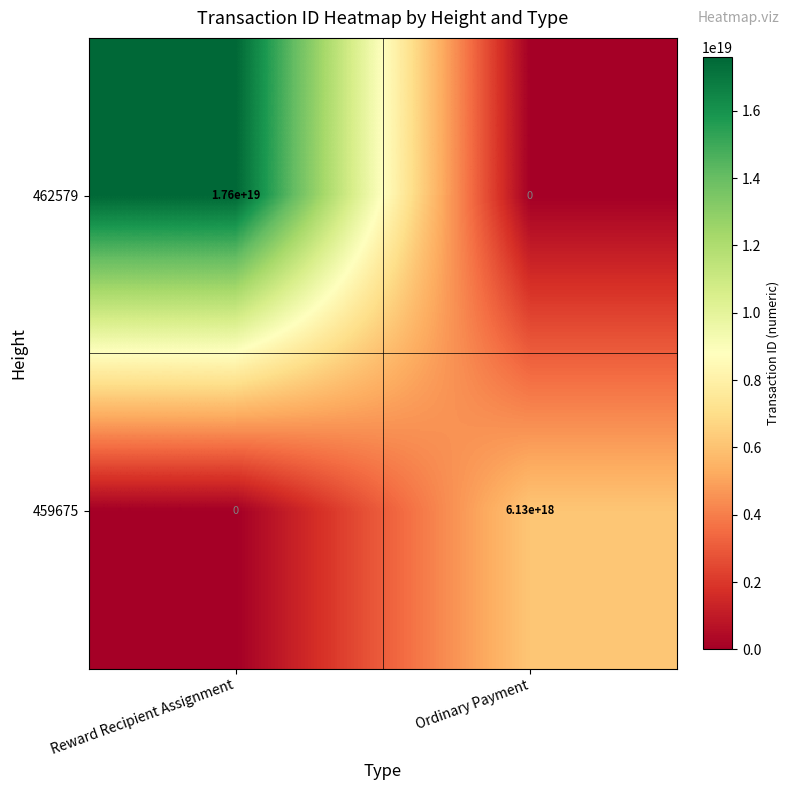

The 462579 series shows 17600000000000000000 at Reward Recipient Assignment. True or false?

True